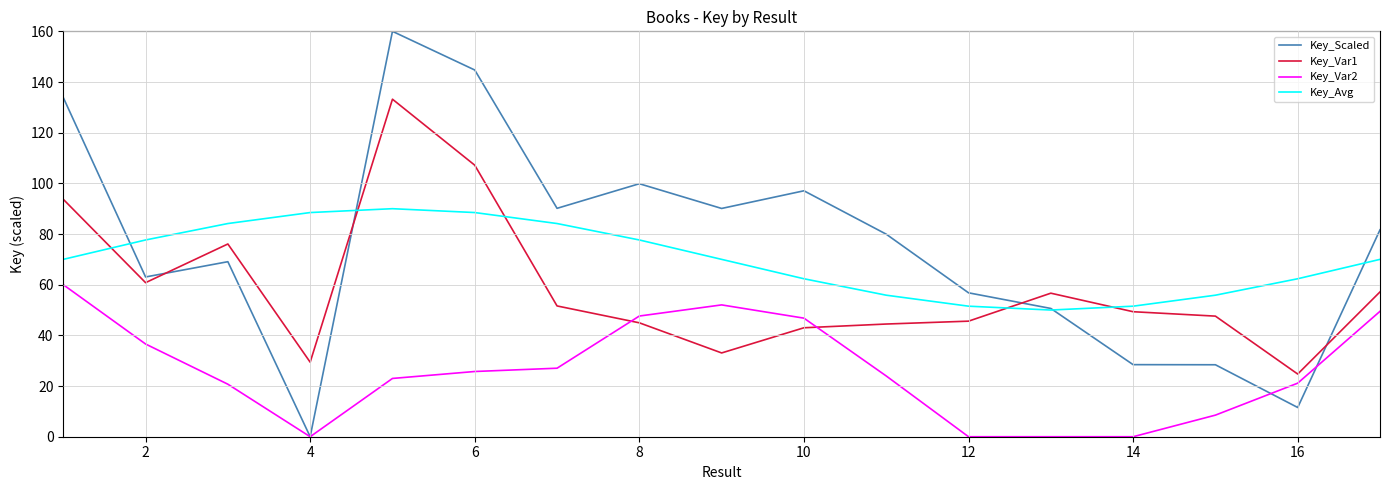

Count the number of categories in the chart.

17